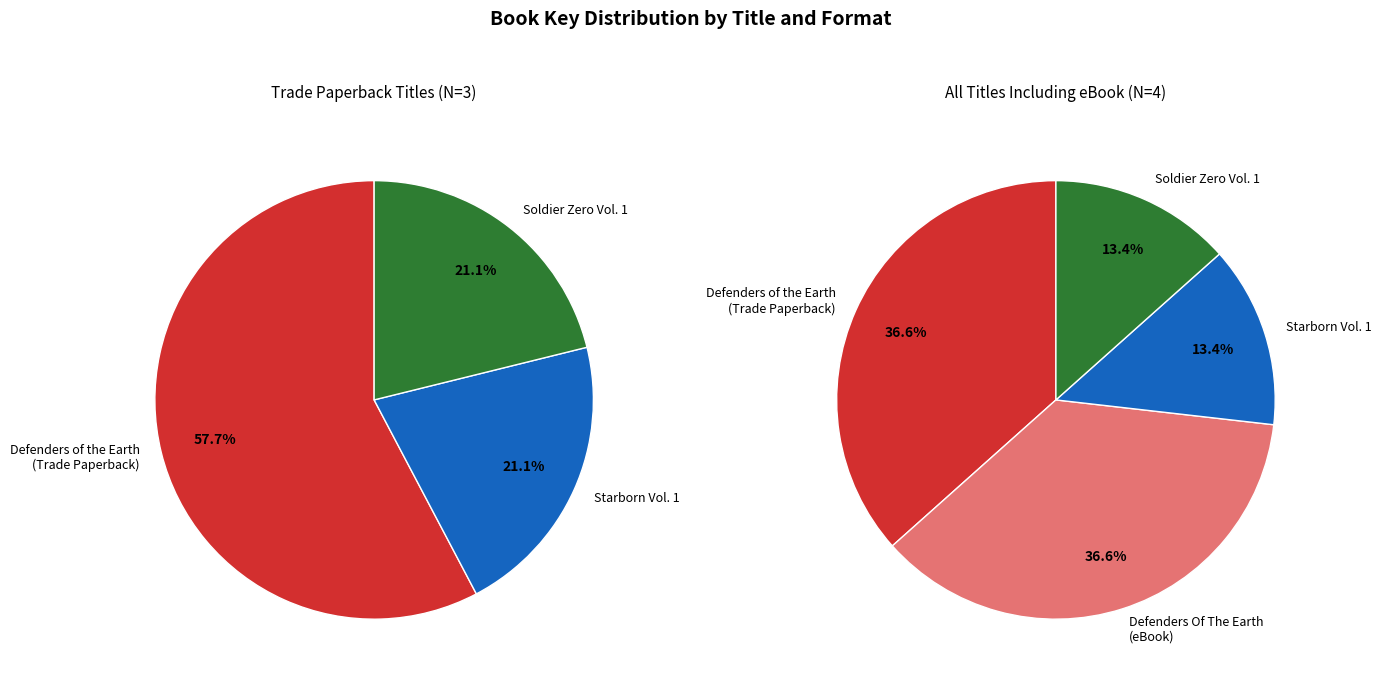

What percentage is the Soldier Zero Vol. 1 slice, to the nearest percent?

13%